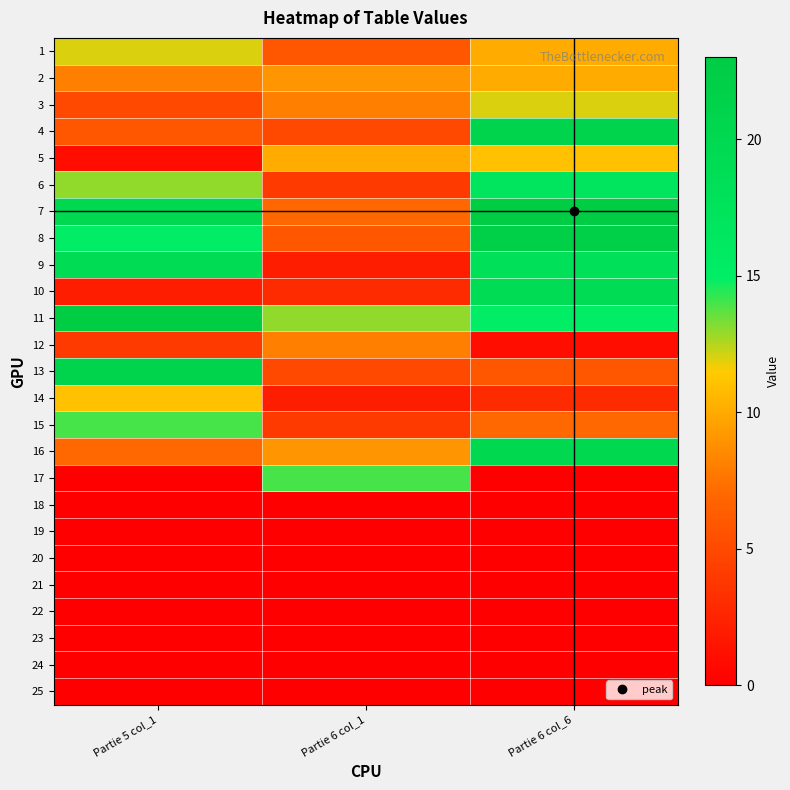

At which category is the sum across all series the highest?

Partie 6 col_6